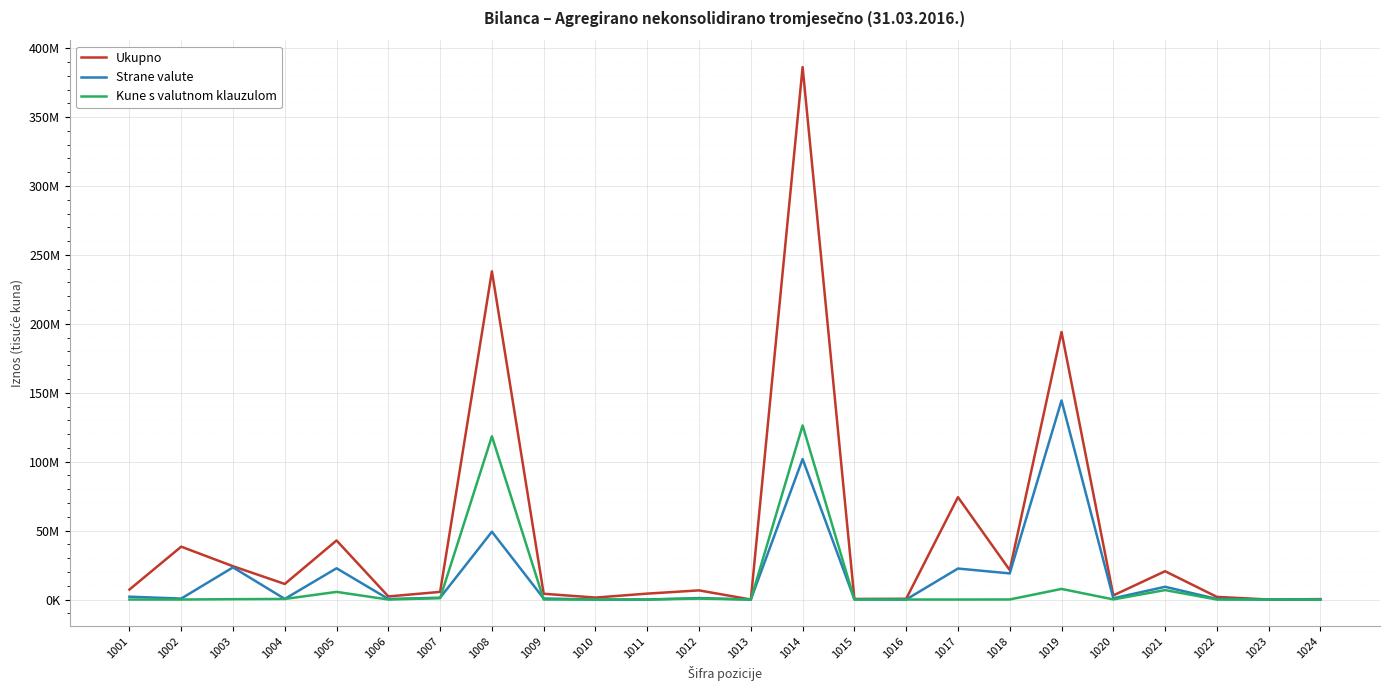

What are all the series names shown in the legend?

Ukupno, Strane valute, Kune s valutnom klauzulom